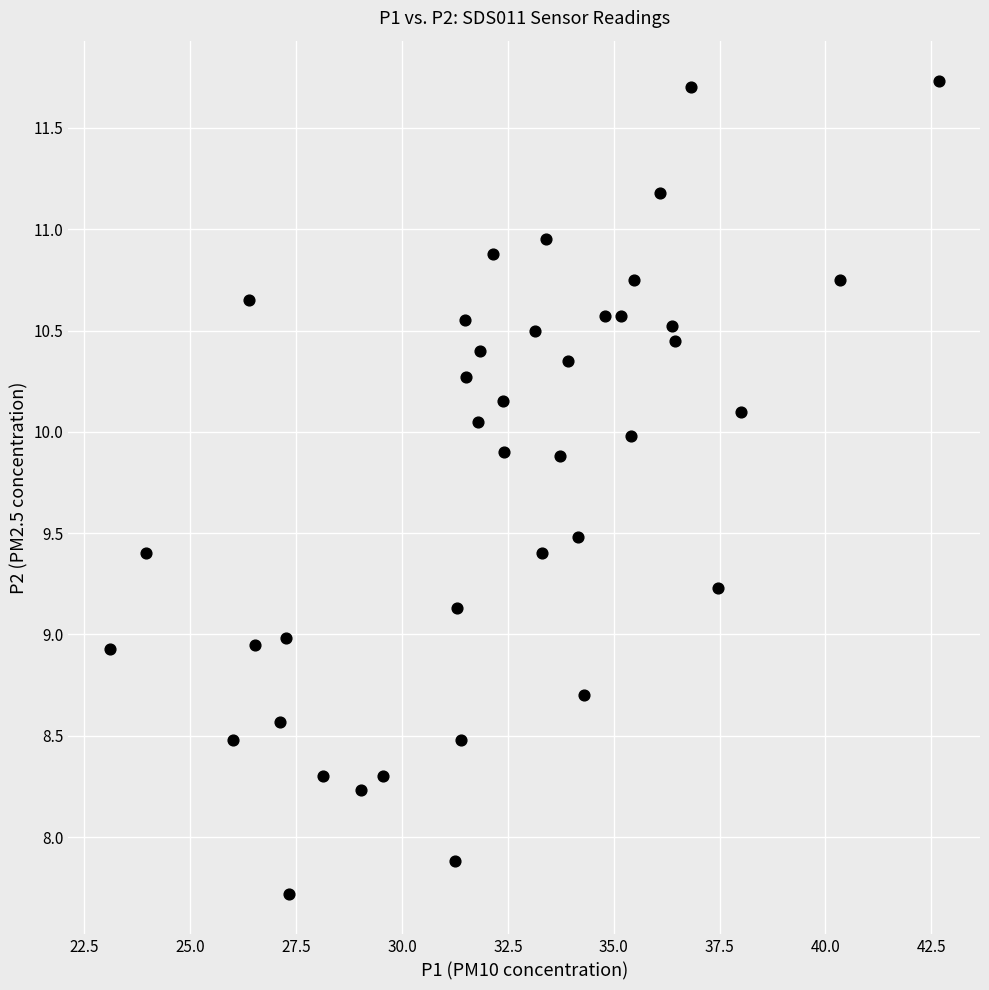

What is the range of X values (max minus min)?

19.6